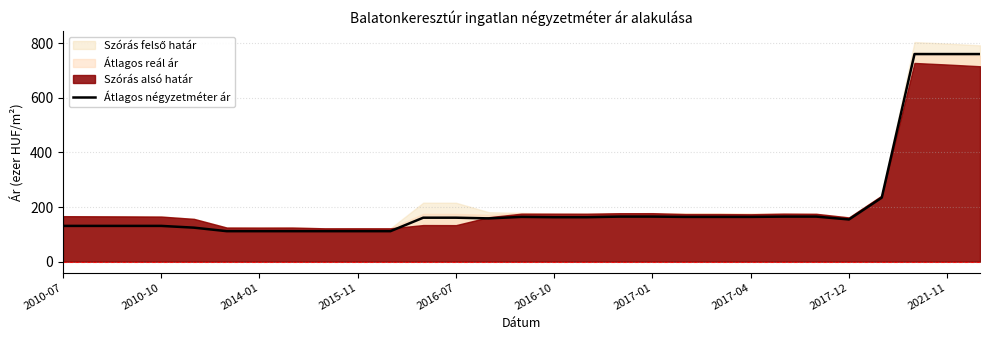

What is the highest value of the Átlagos négyzetméter ár series?

760.4